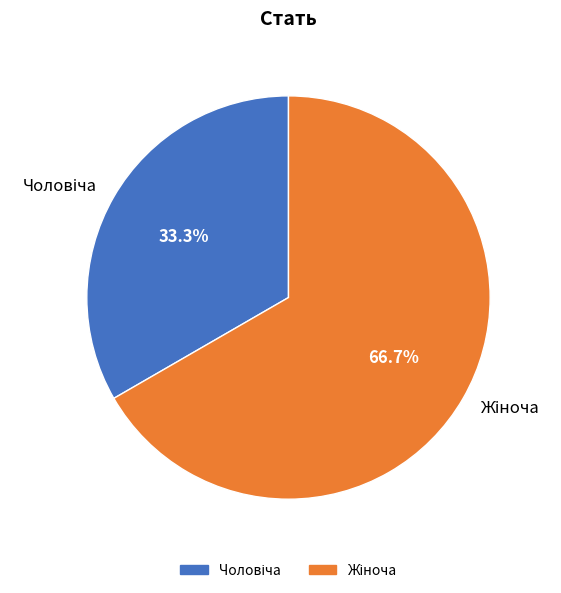

Is there a majority slice in this chart?

Yes